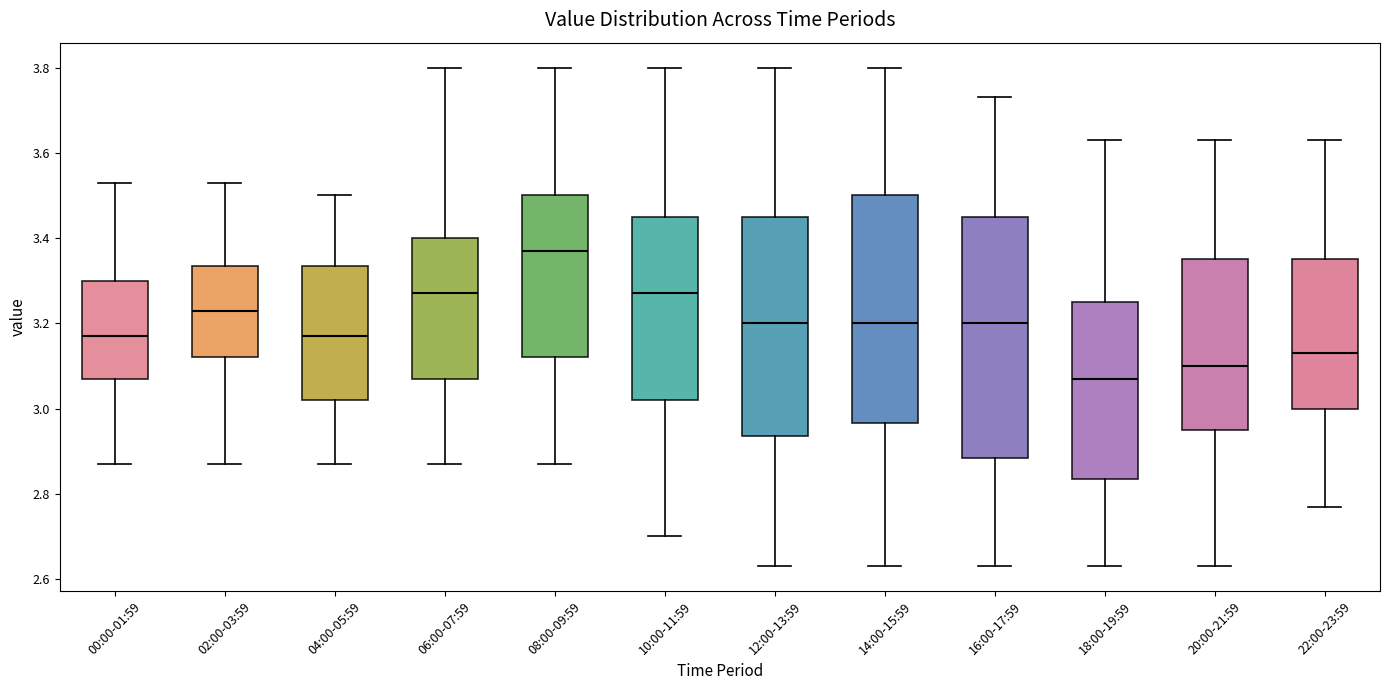

Reading left to right, read every box against the y-axis: the position of its median line, the range the box covers, and the ends of its whiskers. The values are not printed on the chart, so give them approximately, as read against the axis.

00:00-01:59: median 3.18, box 3.08 to 3.30, whiskers 2.88 to 3.54
02:00-03:59: median 3.24, box 3.12 to 3.34, whiskers 2.88 to 3.54
04:00-05:59: median 3.18, box 3.02 to 3.34, whiskers 2.88 to 3.50
06:00-07:59: median 3.28, box 3.08 to 3.40, whiskers 2.88 to 3.80
08:00-09:59: median 3.38, box 3.12 to 3.50, whiskers 2.88 to 3.80
10:00-11:59: median 3.28, box 3.02 to 3.46, whiskers 2.70 to 3.80
12:00-13:59: median 3.20, box 2.94 to 3.46, whiskers 2.64 to 3.80
14:00-15:59: median 3.20, box 2.96 to 3.50, whiskers 2.64 to 3.80
16:00-17:59: median 3.20, box 2.88 to 3.46, whiskers 2.64 to 3.74
18:00-19:59: median 3.08, box 2.84 to 3.26, whiskers 2.64 to 3.64
20:00-21:59: median 3.10, box 2.96 to 3.36, whiskers 2.64 to 3.64
22:00-23:59: median 3.14, box 3.00 to 3.36, whiskers 2.78 to 3.64